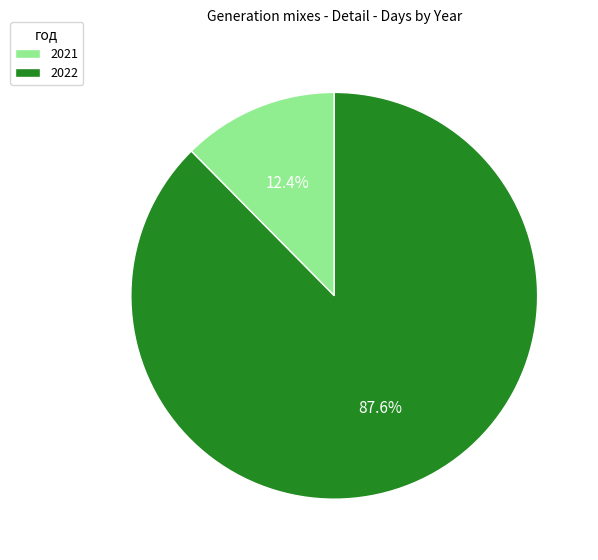

What is the ratio of the value at 2022 to the value at 2021?

7.1